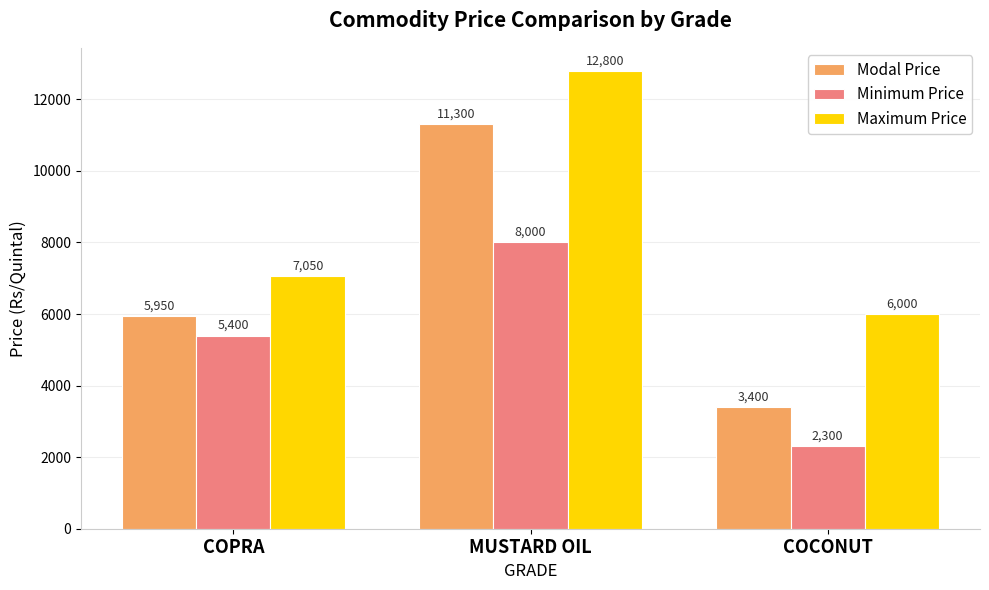

Rank the categories by Minimum Price value from highest to lowest.

MUSTARD OIL, COPRA, COCONUT